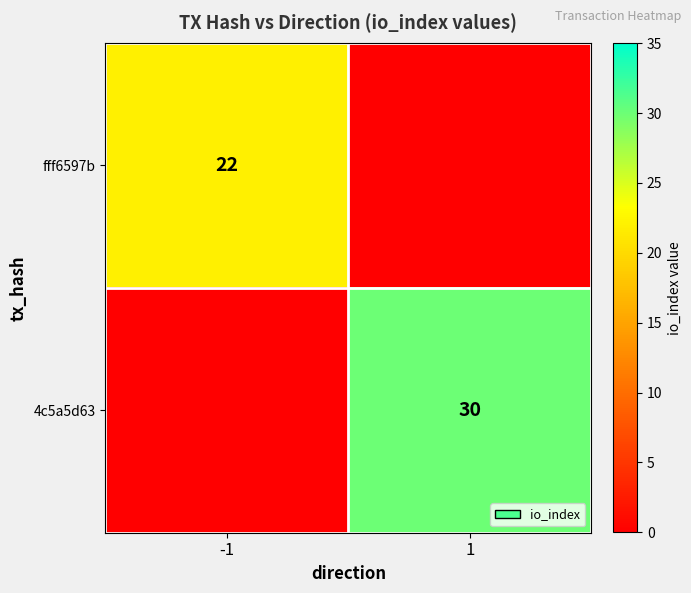

True or false: fff6597b has a value of 22 at -1.

True